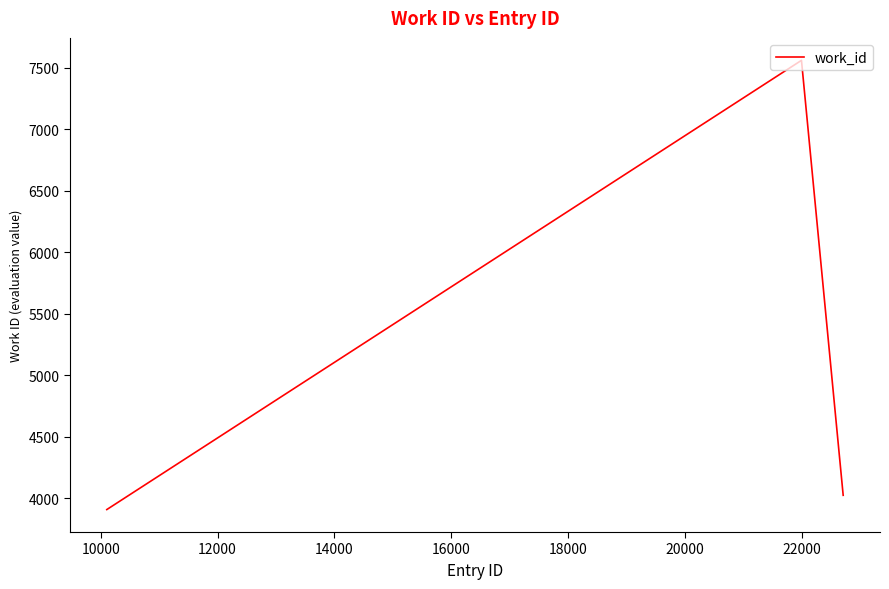

What is the maximum value shown in the chart?

7560